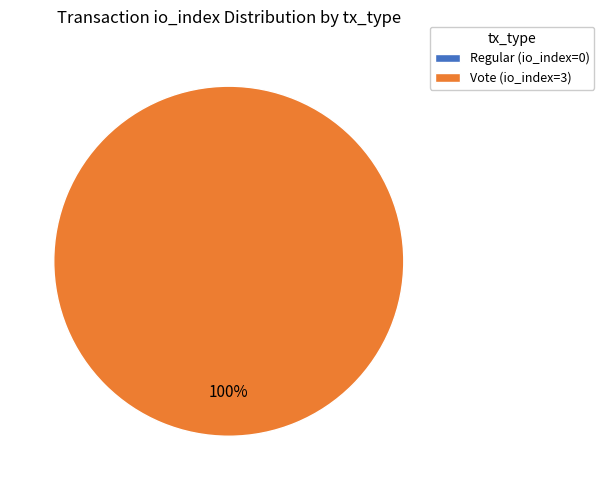

Count the number of slices in the pie.

2